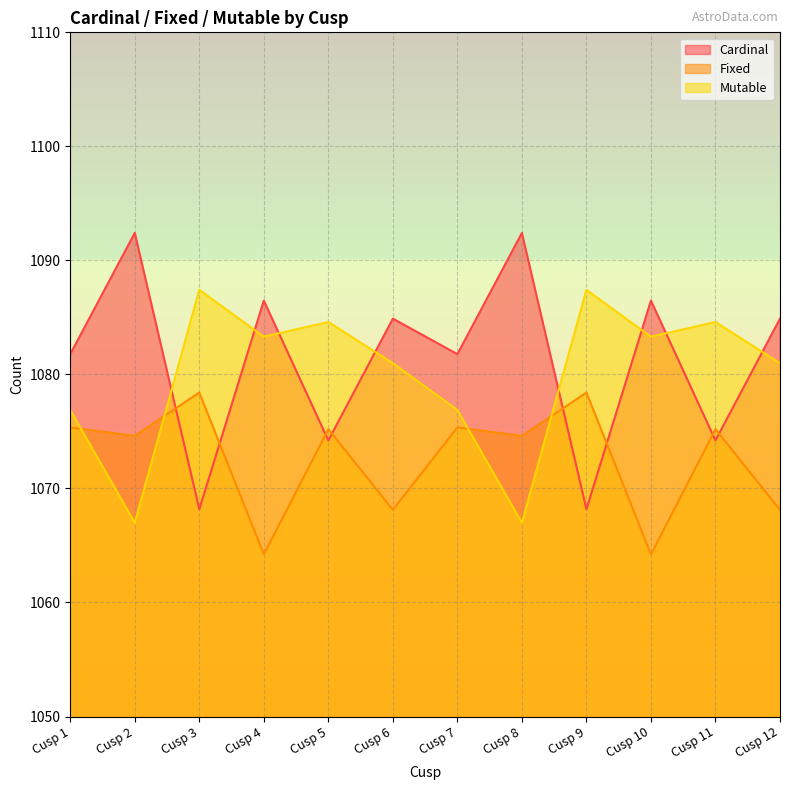

Reading right to left, extract all data points from this chart.

Cardinal: 1084.9	1074.2	1086.5	1068.2	1092.4	1081.8	1084.9	1074.2	1086.5	1068.2	1092.4	1081.8
Fixed: 1068.1	1075.2	1064.2	1078.4	1074.6	1075.3	1068.1	1075.2	1064.2	1078.4	1074.6	1075.3
Mutable: 1081.0	1084.6	1083.3	1087.4	1067.0	1076.9	1081.0	1084.6	1083.3	1087.4	1067.0	1076.9